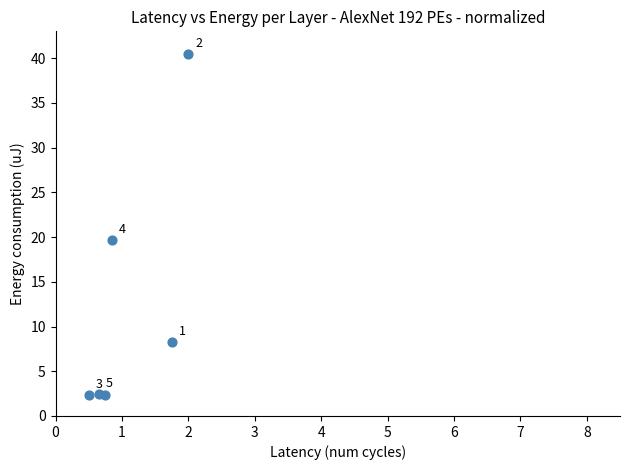

What is the range of Y values (max minus min)?

38.2